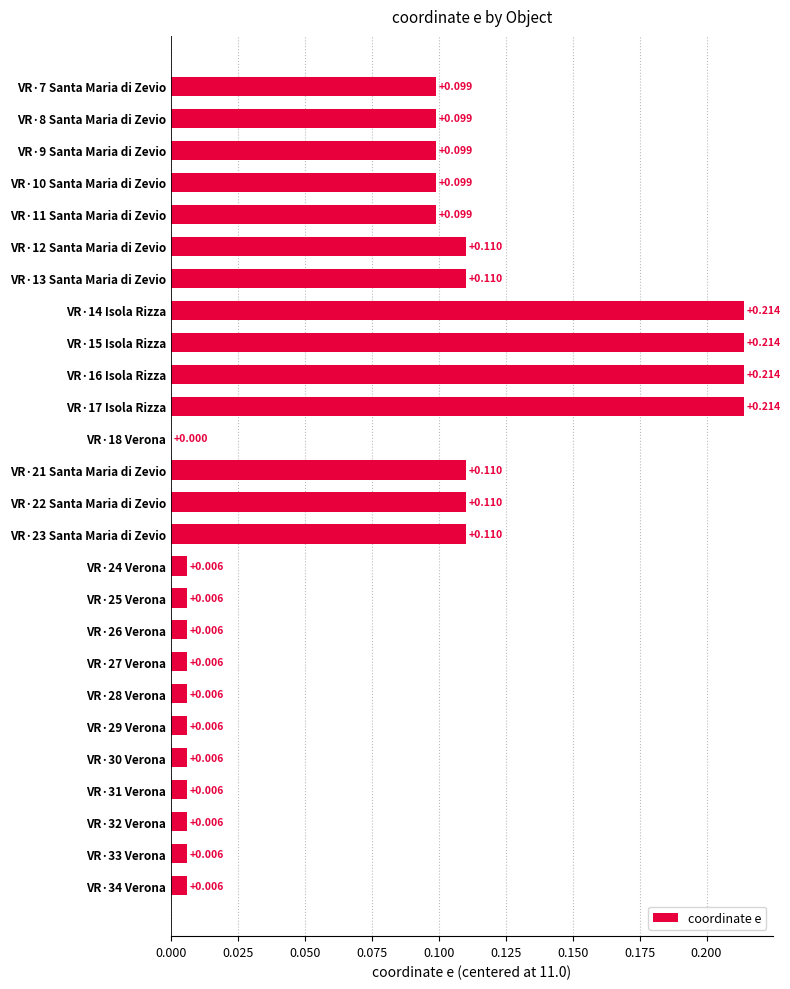

What is the sum of all values?

2.0